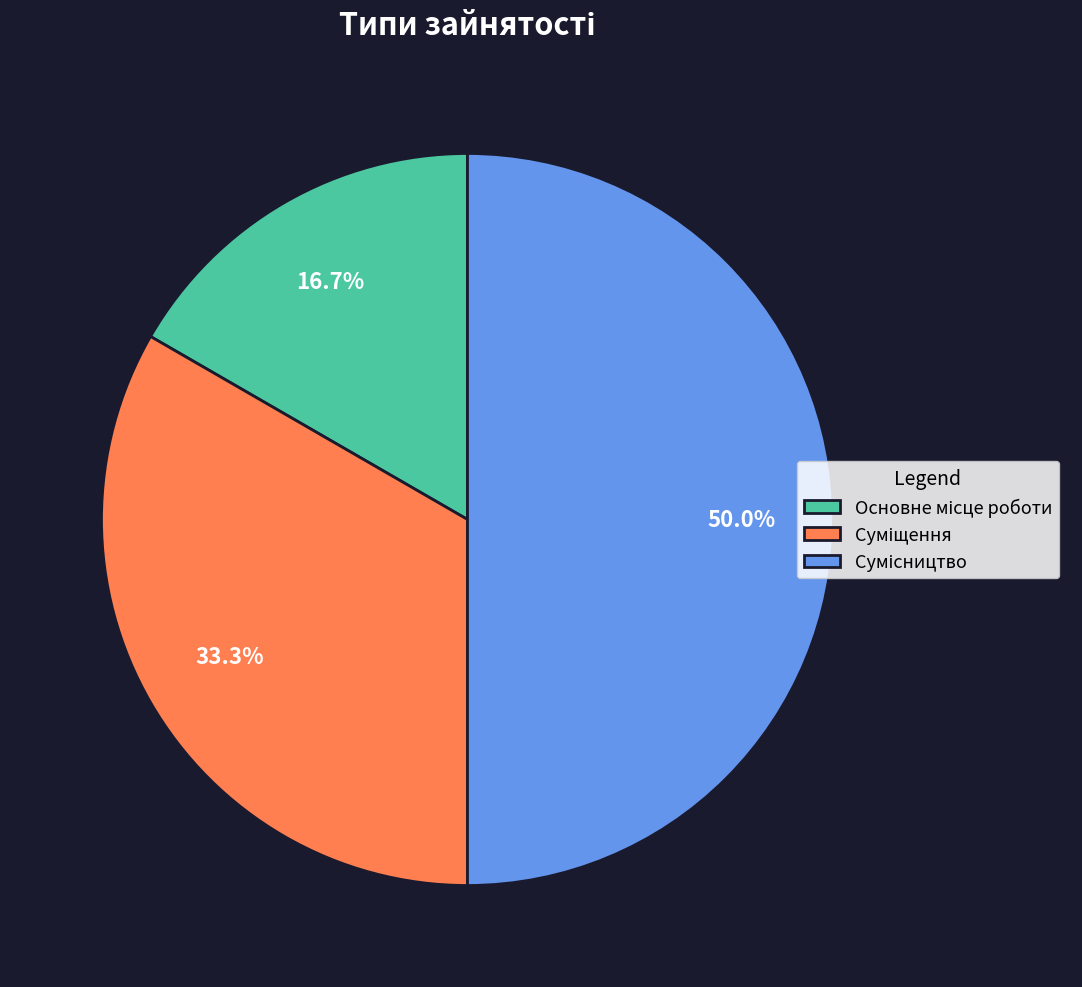

Count the number of slices in the pie.

3